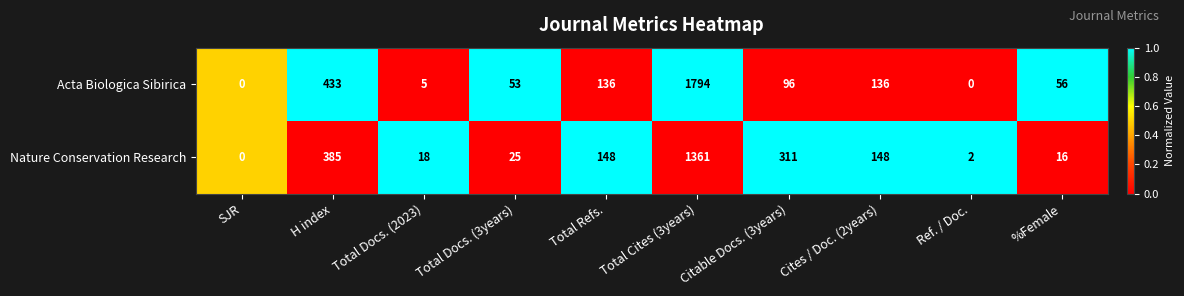

At which category is the sum across all series the highest?

Total Cites (3years)